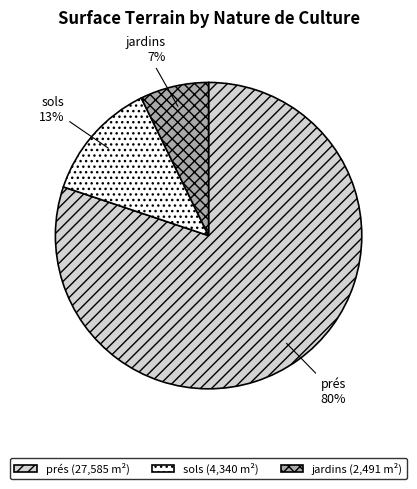

Does any single category account for the majority?

Yes